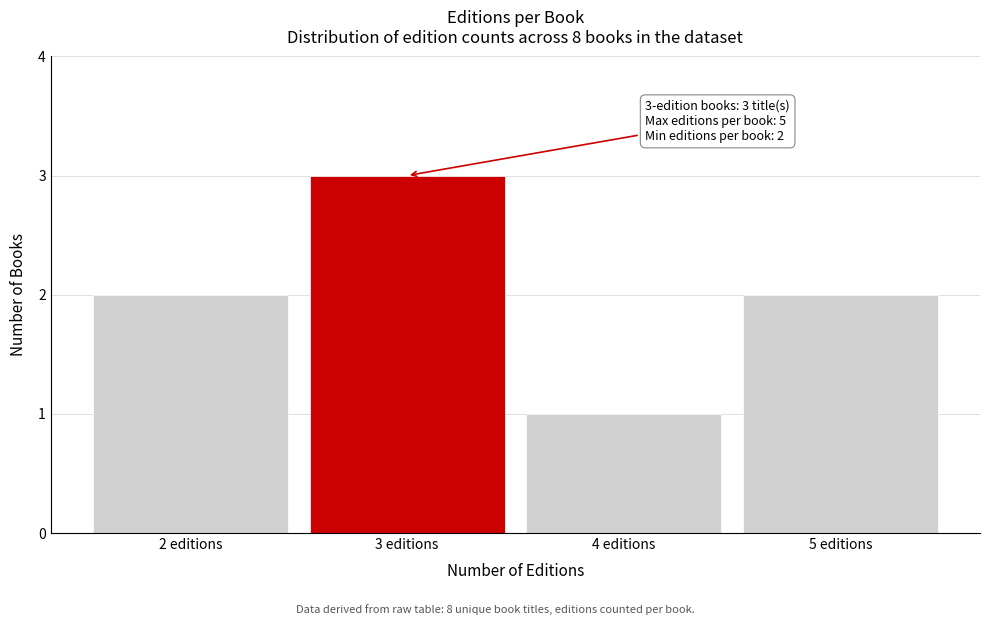

Reading left to right, what are all the values shown in this chart?

2 editions=2	3 editions=3	4 editions=1	5 editions=2